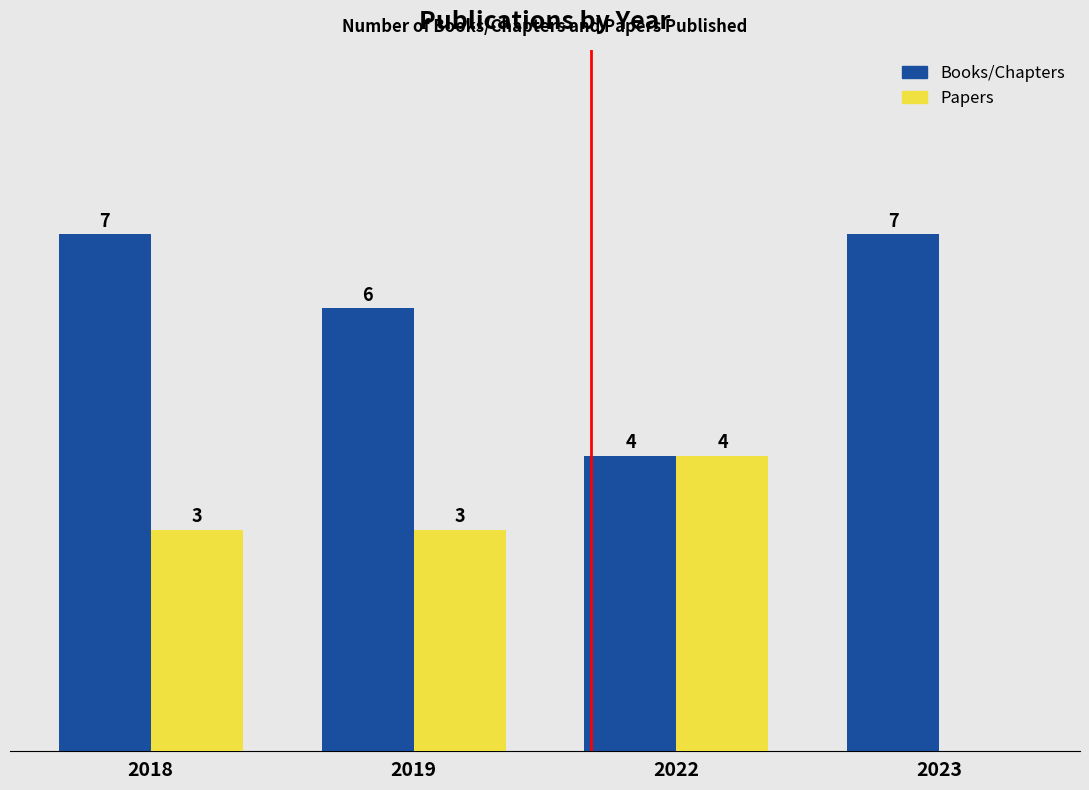

Is the value of Papers at 2022 greater than the value of Books/Chapters at 2023?

No